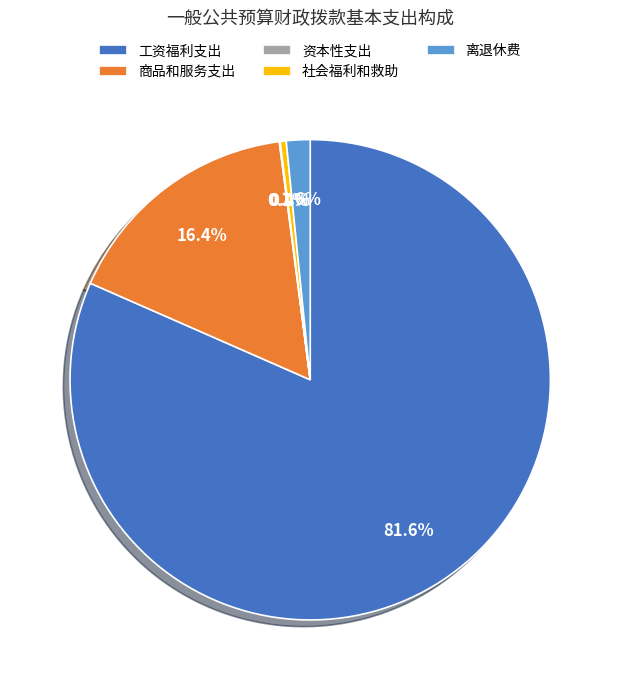

Between 社会福利和救助 and 离退休费, which is larger?

离退休费